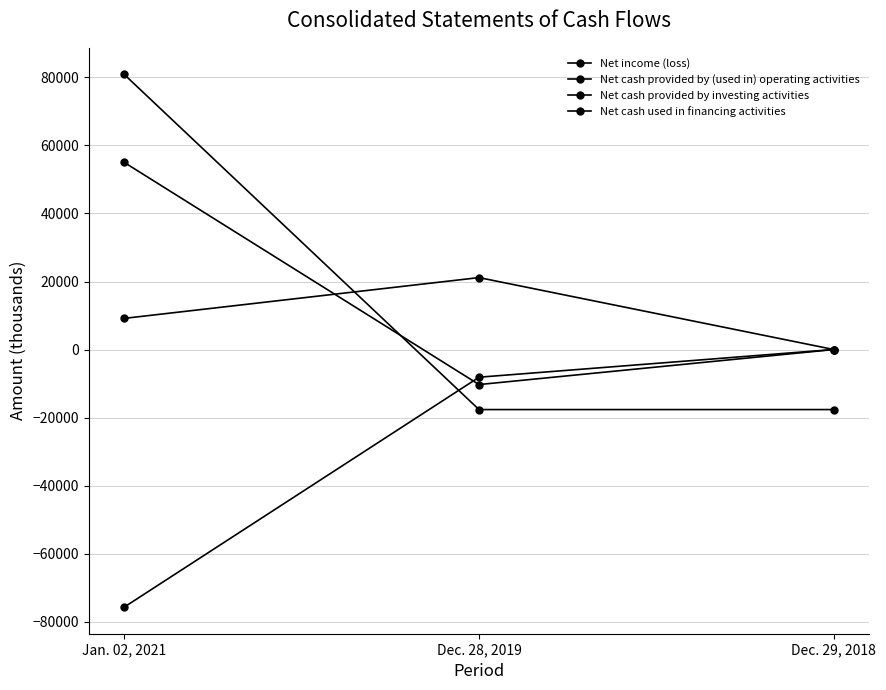

Which has a higher value, Dec. 29, 2018 or Dec. 28, 2019?

Dec. 29, 2018